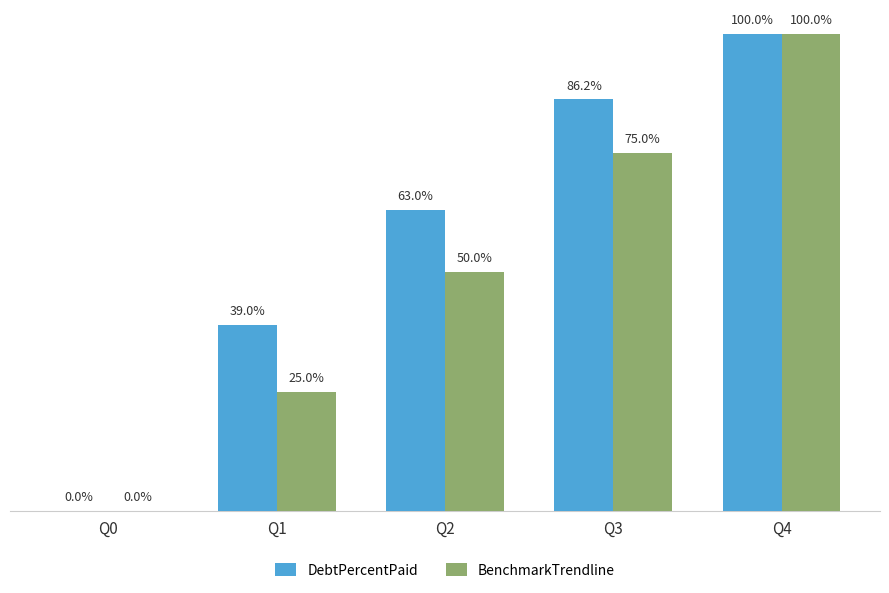

At which label is DebtPercentPaid closest to 50?

Q1